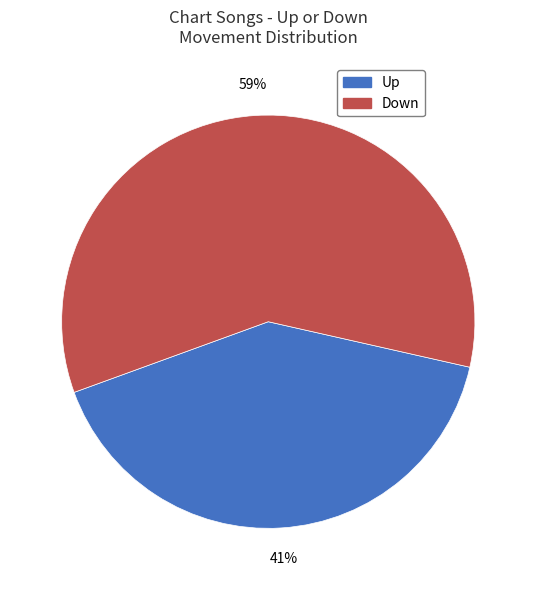

Is there any slice that represents more than half of the pie?

Yes